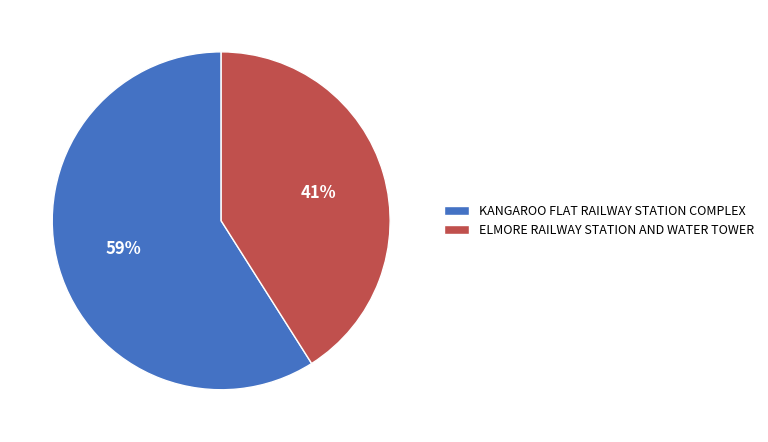

Does ELMORE RAILWAY STATION AND WATER TOWER account for over 50% of the chart?

No